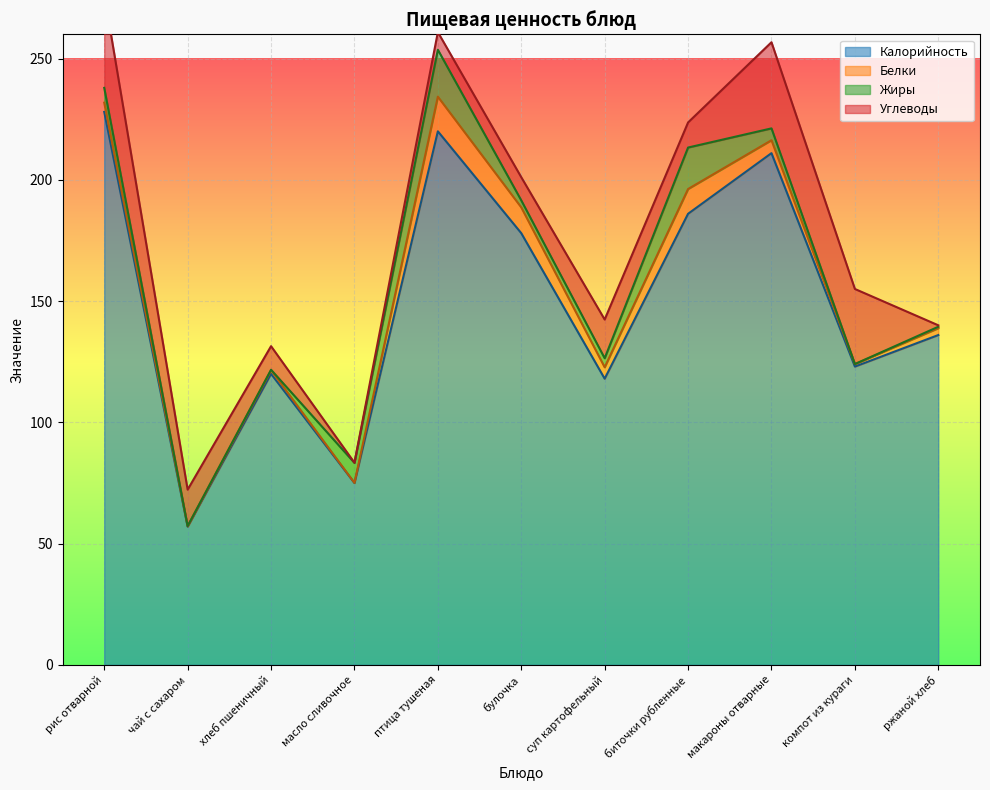

True or false: Жиры and Калорийность intersect in this chart.

False